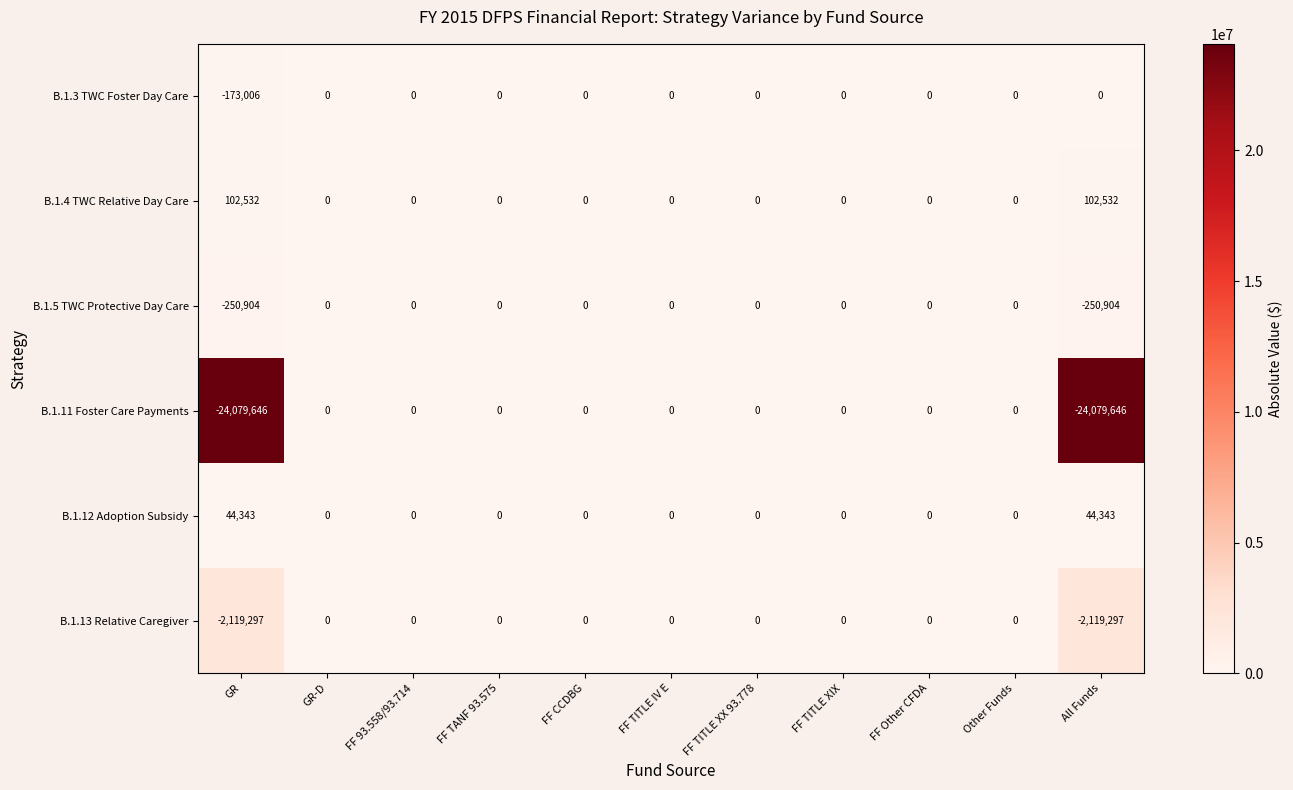

What is the approximate value of B.1.4 TWC Relative Day Care at All Funds?

102532